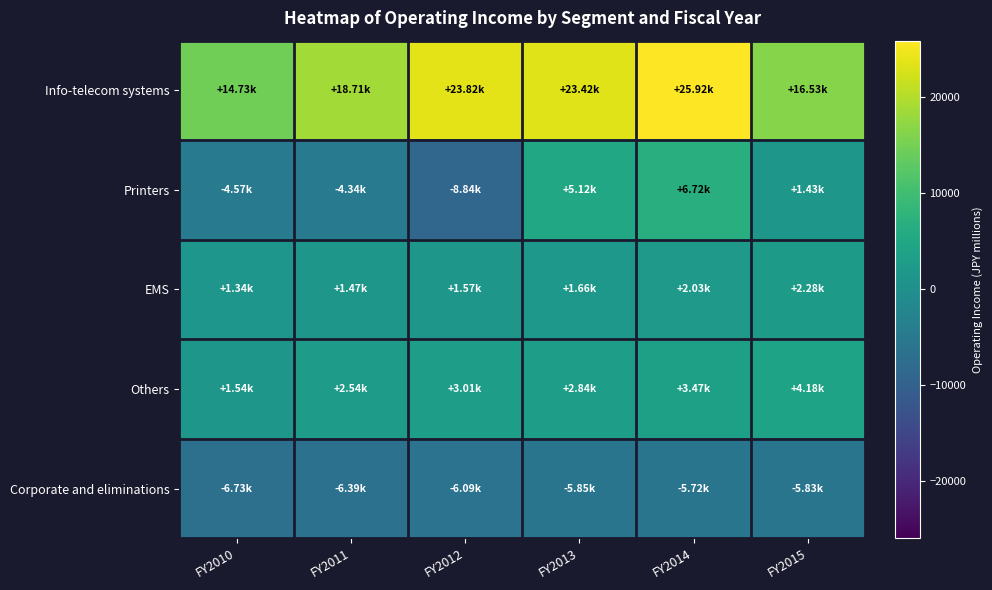

What is the total value across all series at FY2012?

13474